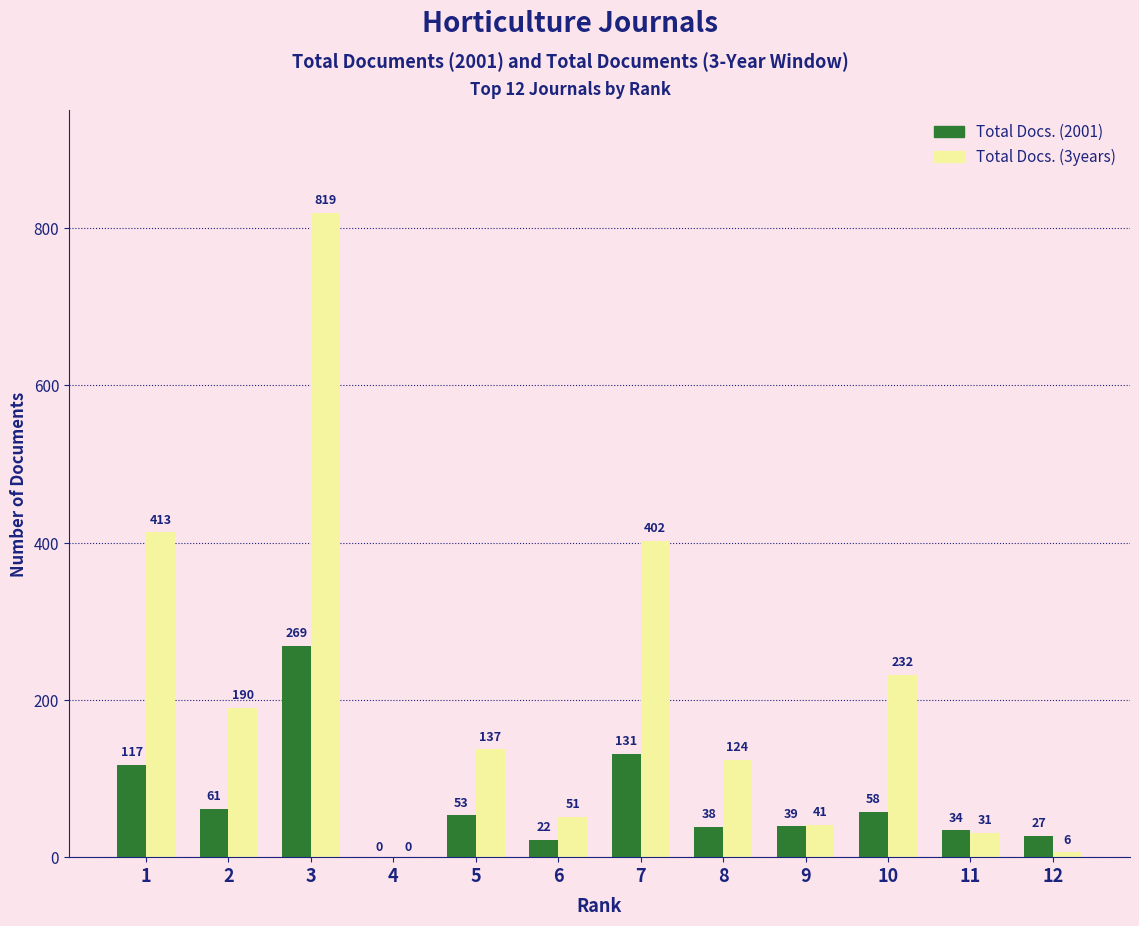

Where is Total Docs. (2001) nearest to the value 134?

7